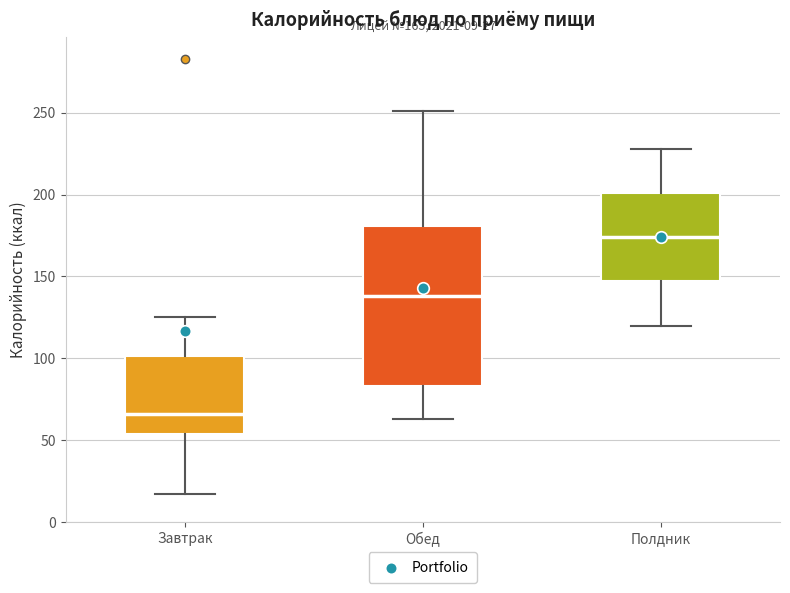

Which box's median line is the lowest?

Завтрак